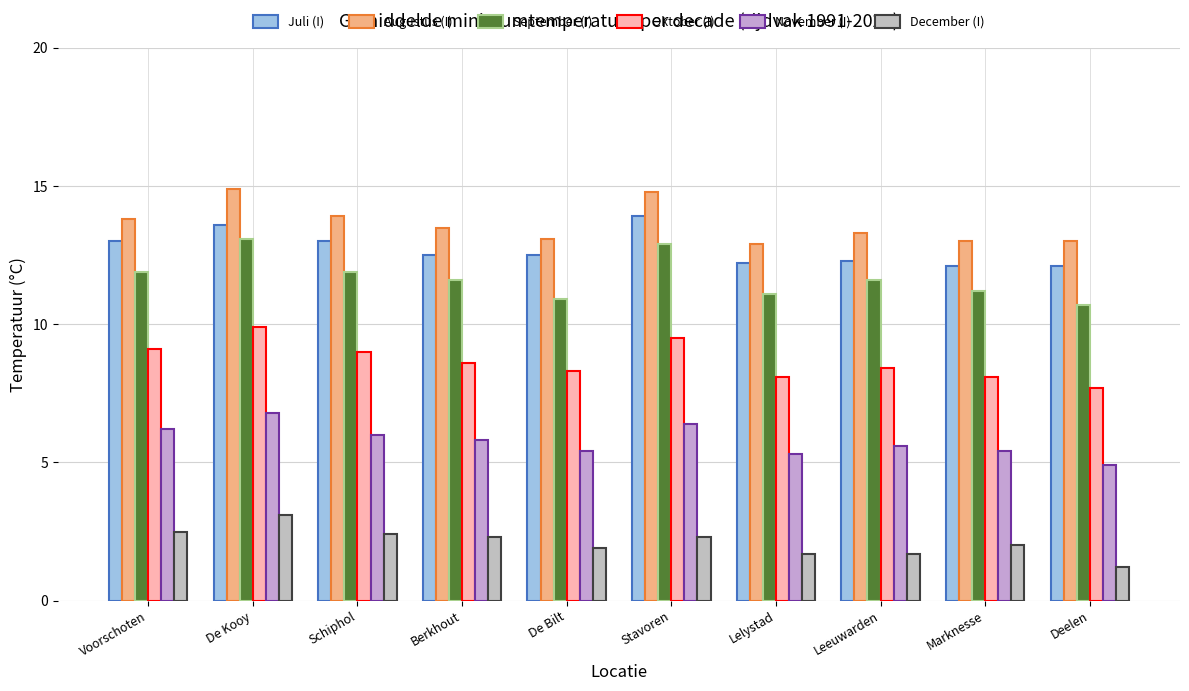

What is the total value across all series at Voorschoten?

56.5